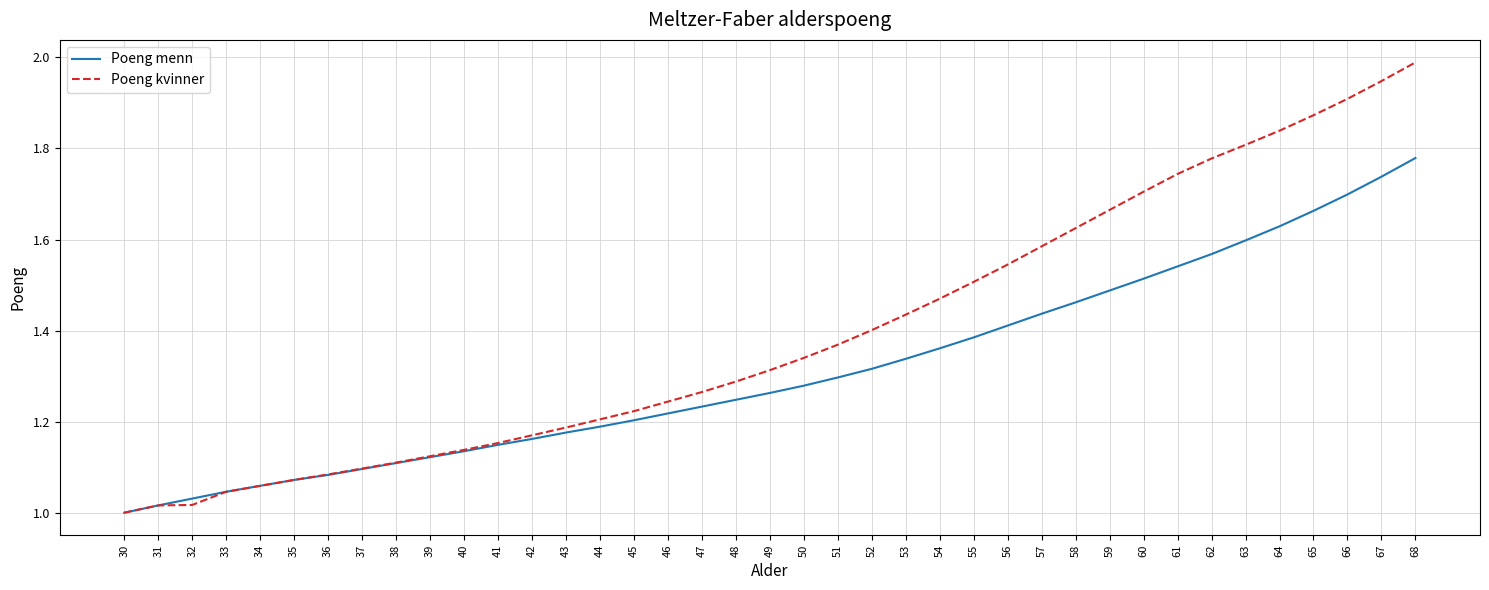

What are all the series names shown in the legend?

Poeng menn, Poeng kvinner